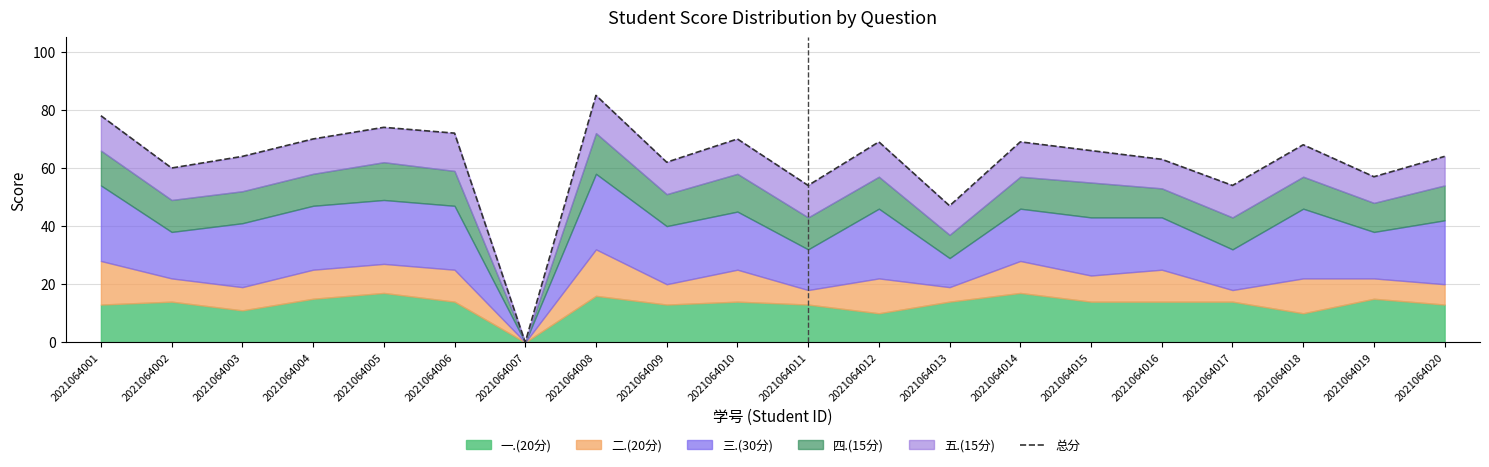

What is the sum of all values?

1246